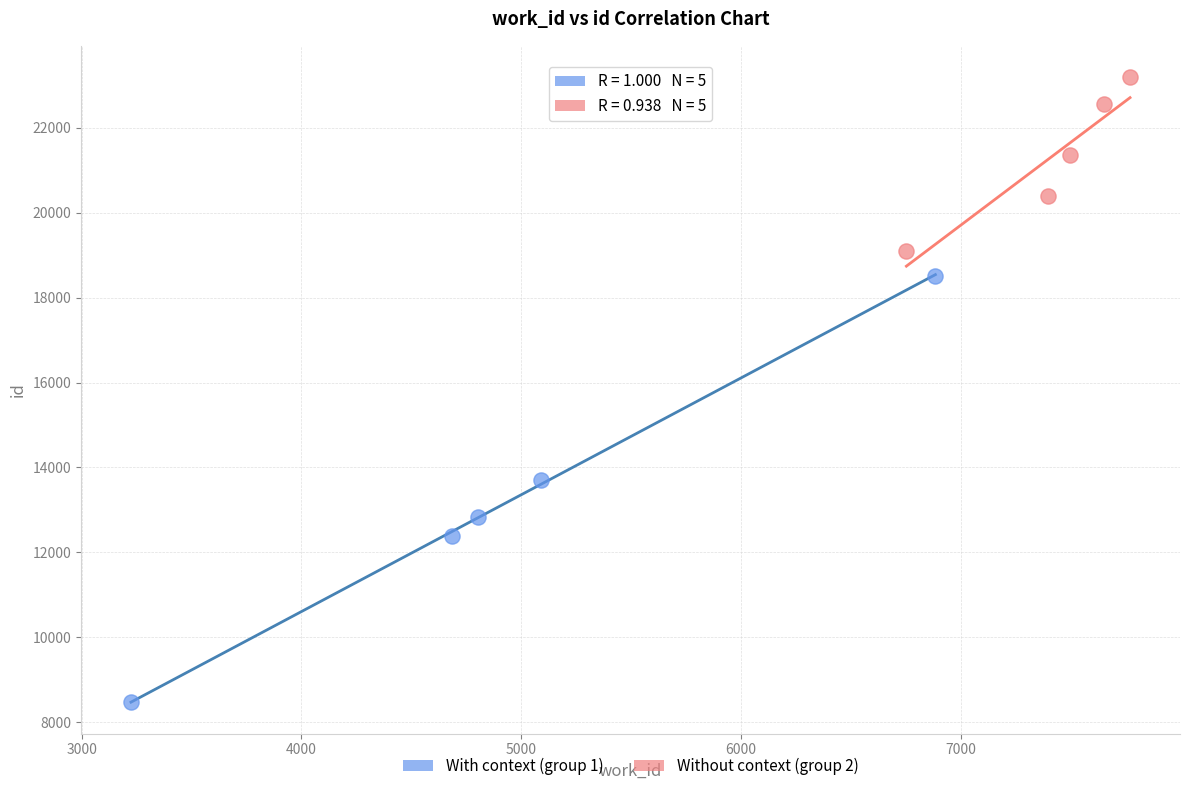

Which series contains the lowest Y value?

With context (group 1)